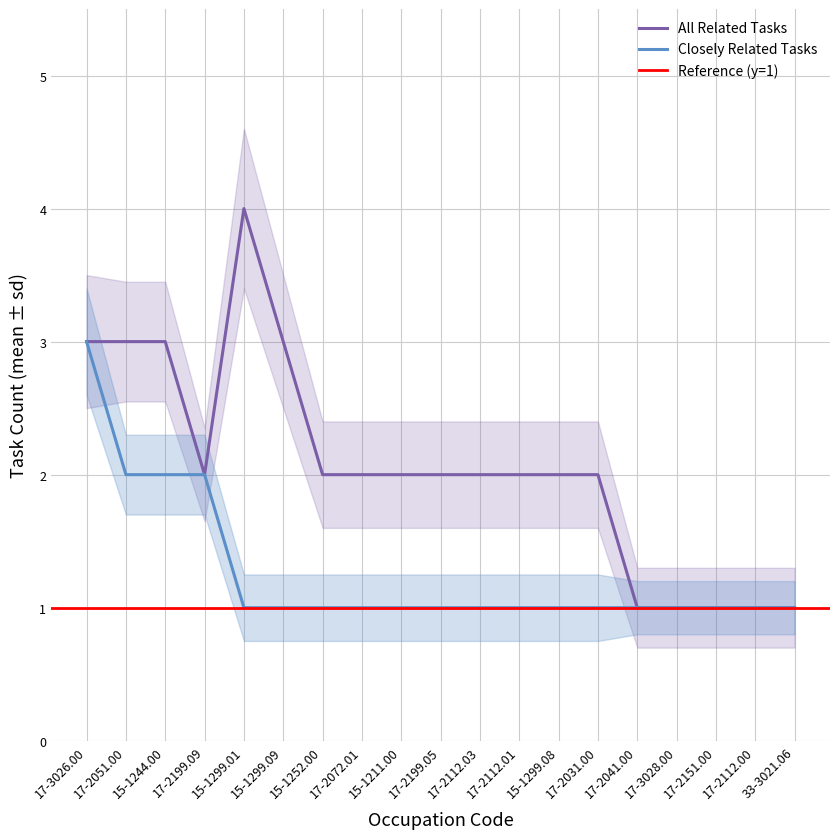

Does the chart have visible grid lines?

Yes